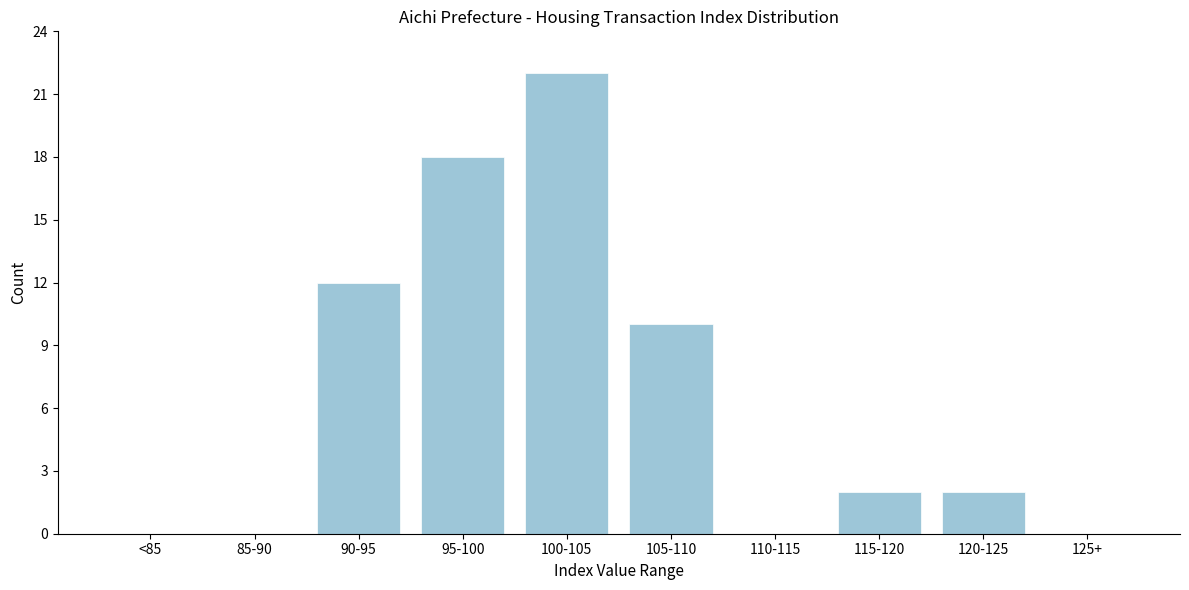

Reading left to right, what are all the values shown in this chart?

<85=0	85-90=0	90-95=12	95-100=18	100-105=22	105-110=10	110-115=0	115-120=2	120-125=2	125+=0